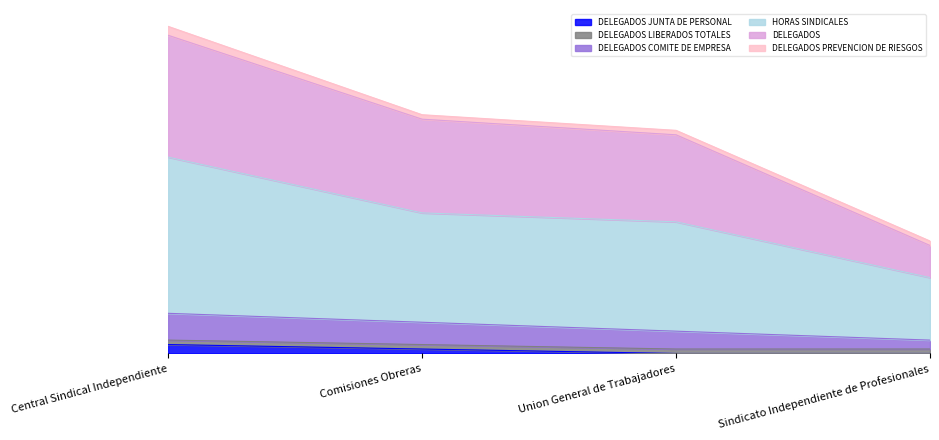

What is the sum of all DELEGADOS JUNTA DE PERSONAL values?

3.0